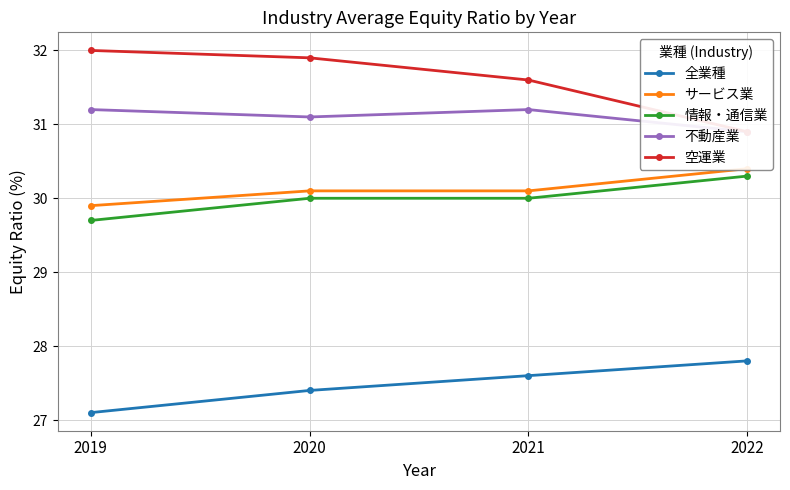

What is the highest value of the 情報・通信業 series?

30.3